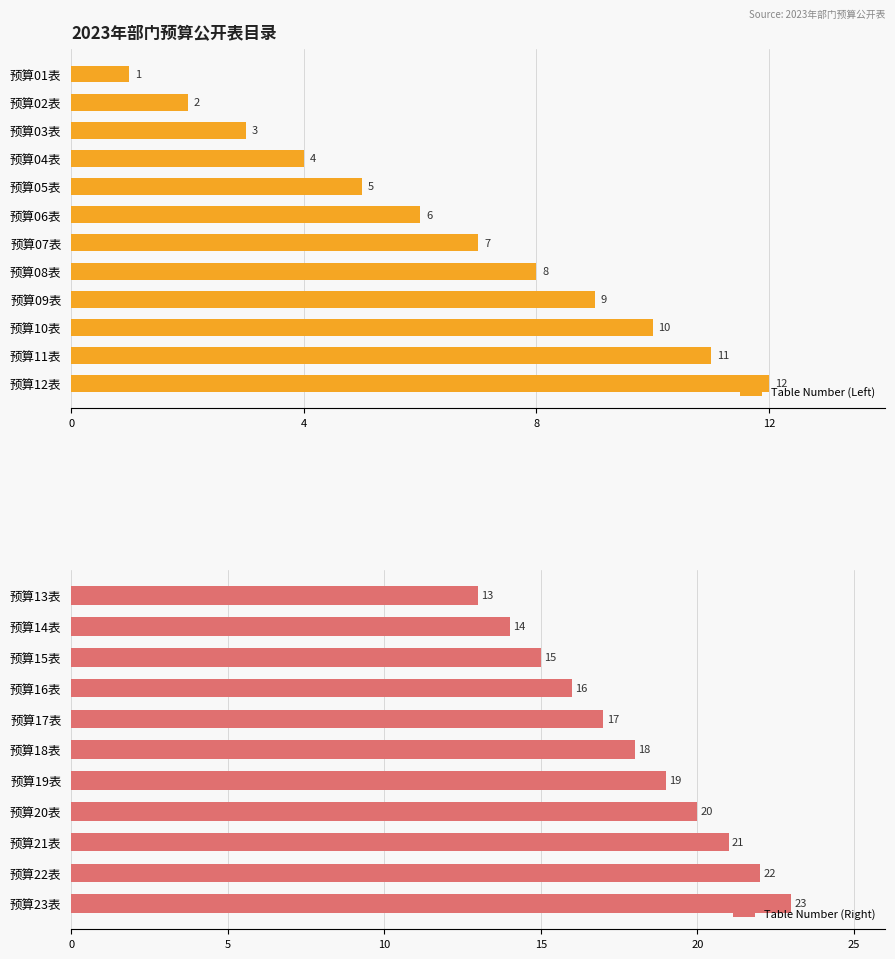

Does the chart contain any negative values?

No